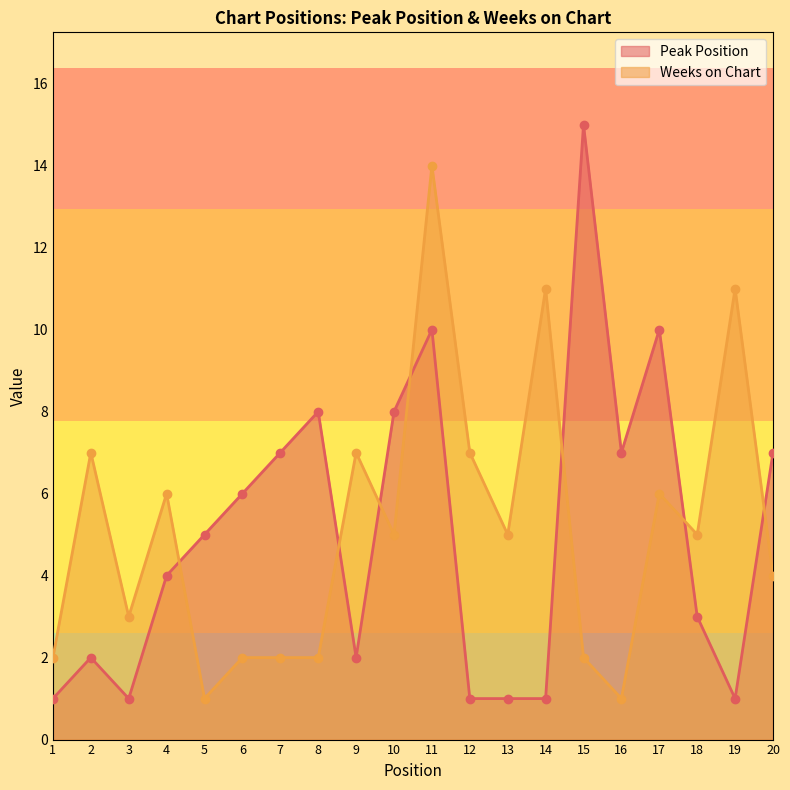

What is the difference between the maximum and minimum values in the Weeks on Chart series?

13